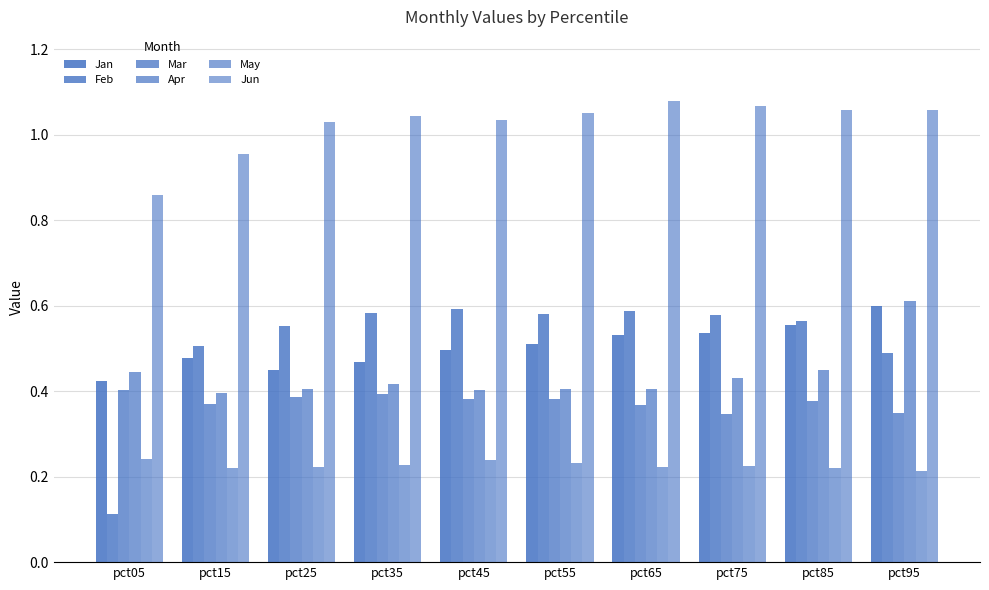

What is the difference between the maximum and second lowest values in the Feb series?

0.1